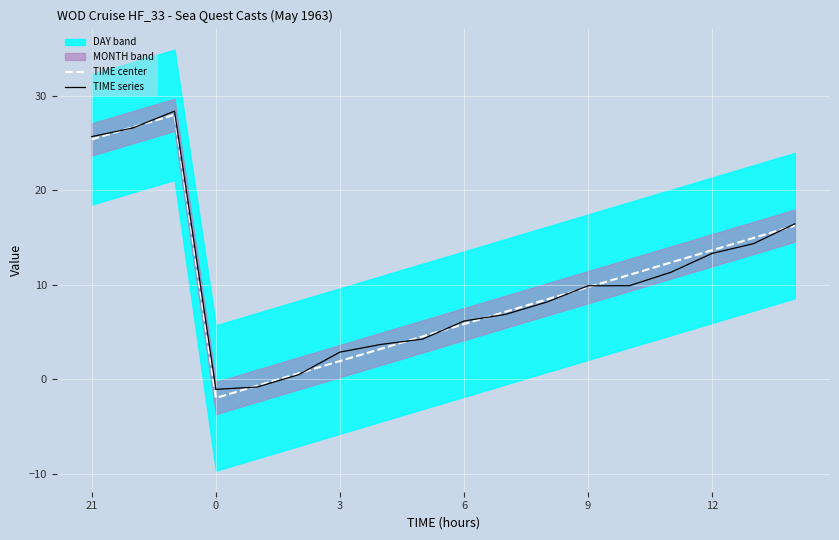

Which series has the largest range (max minus min)?

TIME center